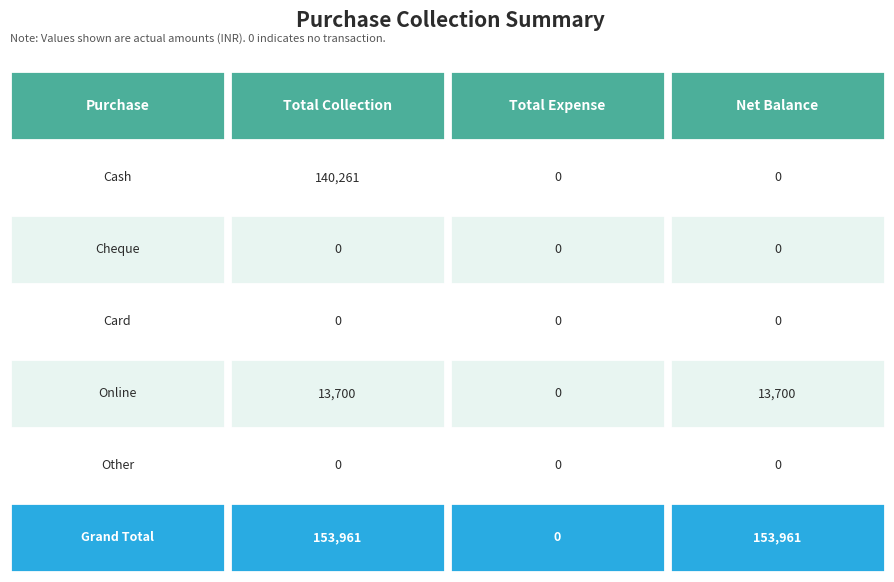

The Grand Total series shows 43198 at 2. True or false?

False